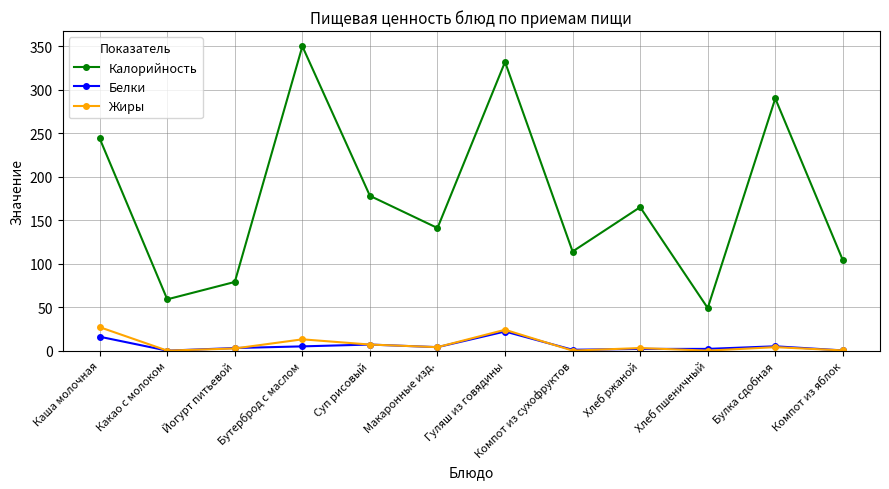

Between Макаронные изд. and Компот из сухофруктов, which series saw the biggest shift?

Калорийность